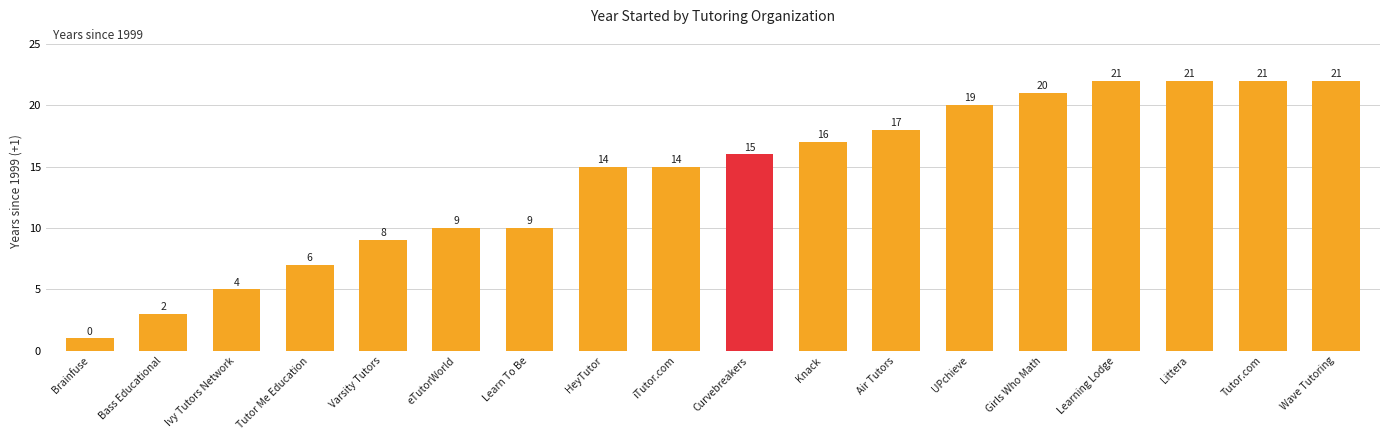

Reading left to right, list all the values displayed in this chart.

Brainfuse=1	Bass Educational=3	Ivy Tutors Network=5	Tutor Me Education=7	Varsity Tutors=9	eTutorWorld=10	Learn To Be=10	HeyTutor=15	iTutor.com=15	Curvebreakers=16	Knack=17	Air Tutors=18	UPchieve=20	Girls Who Math=21	Learning Lodge=22	Littera=22	Tutor.com=22	Wave Tutoring=22